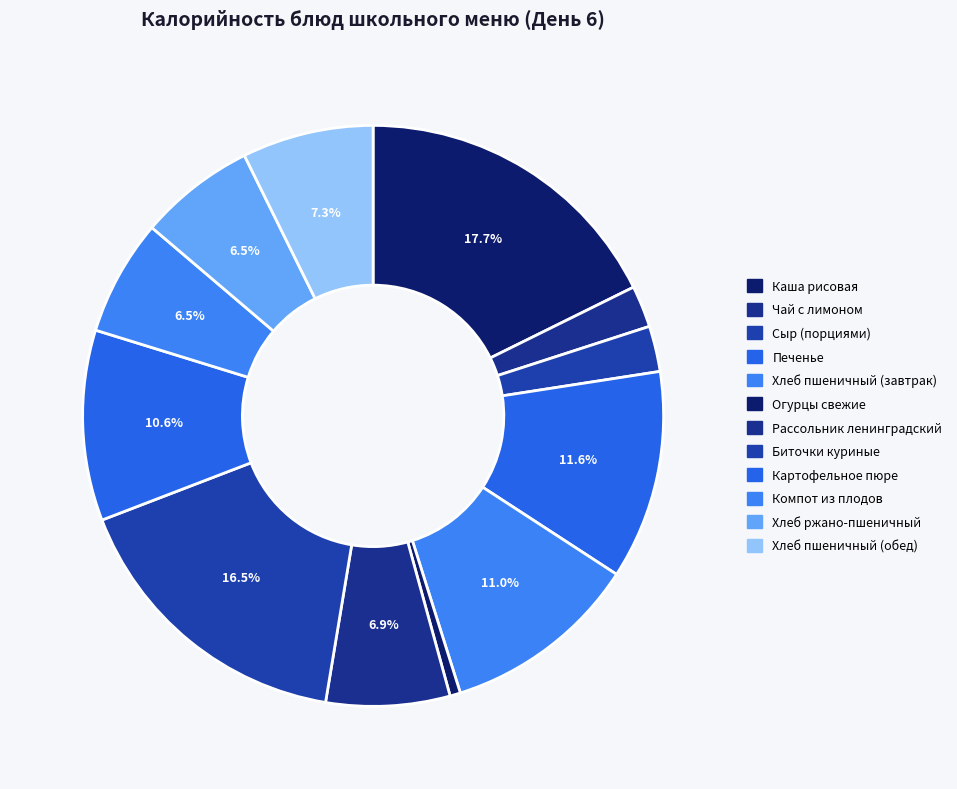

What is the largest slice in the pie chart?

Каша рисовая